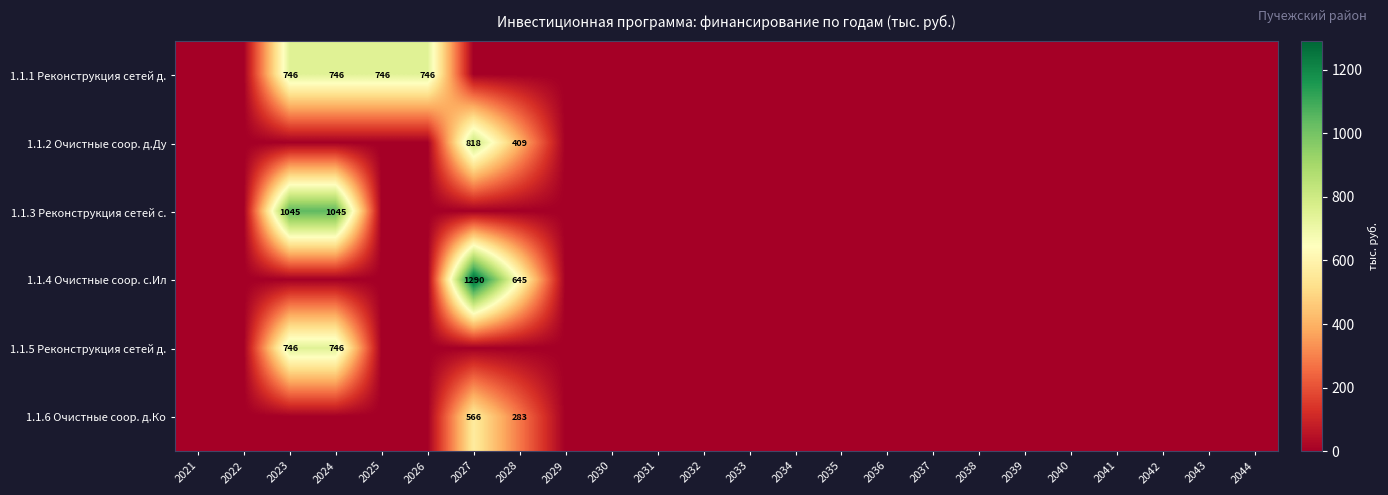

At how many categories does at least one series exceed 577?

6